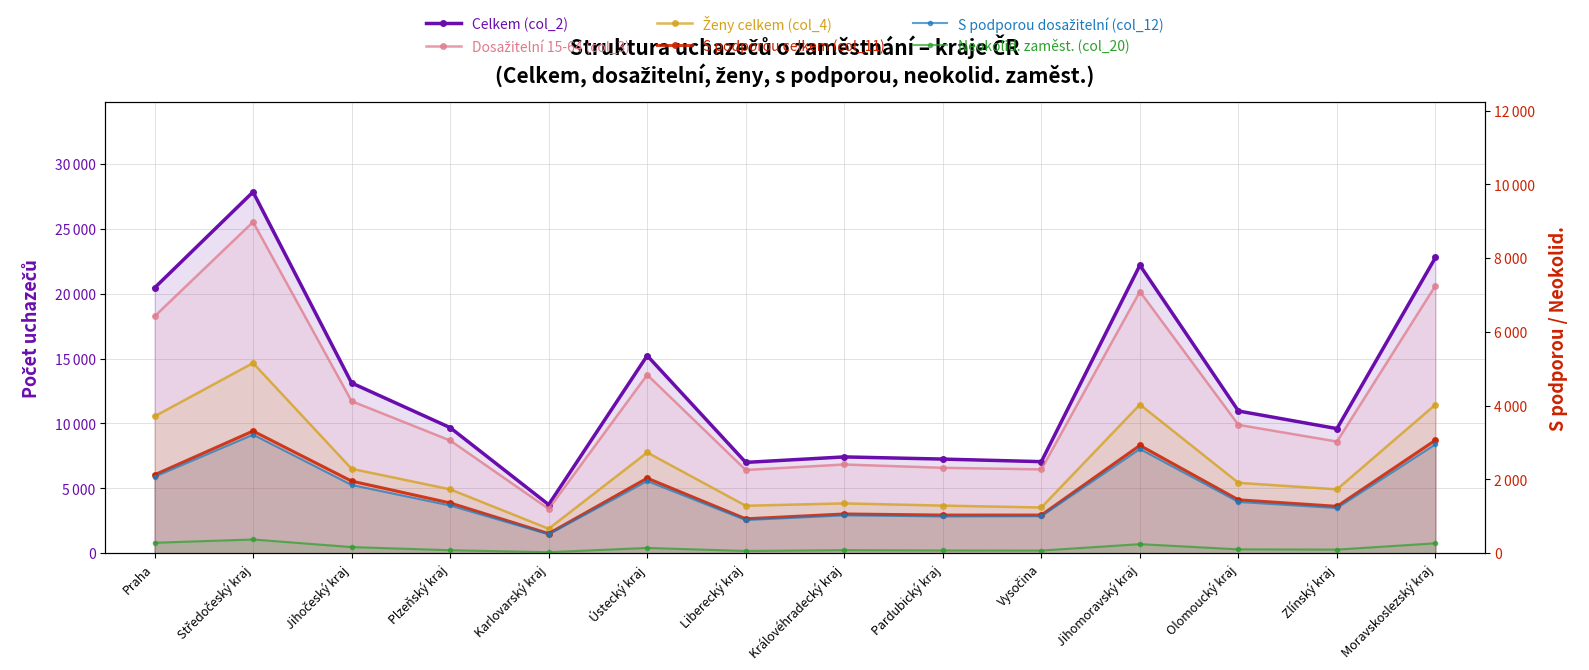

What is the sum of all Celkem (col_2) values?

184381